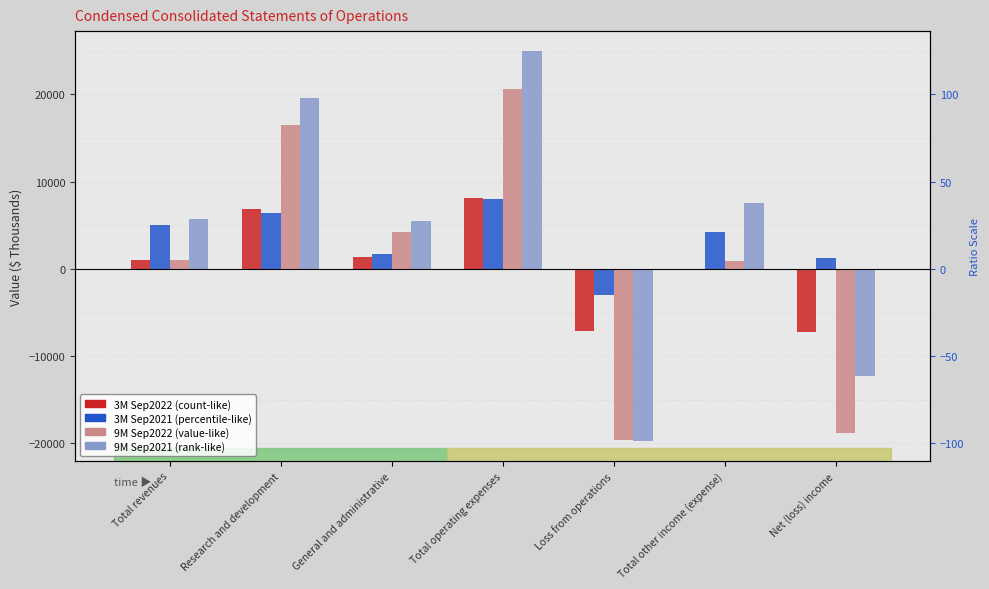

Where is 9M Sep2021 nearest to the value 2611?

General and administrative